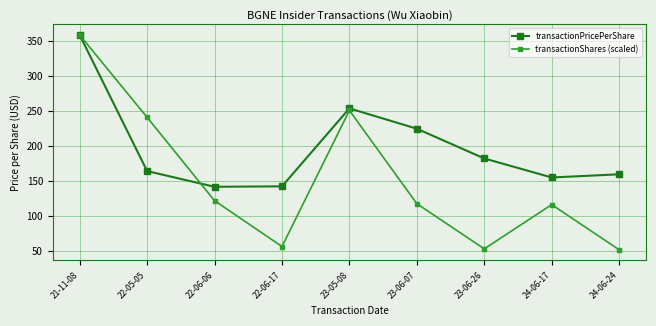

What is the label of the 9th point from the right?

21-11-08